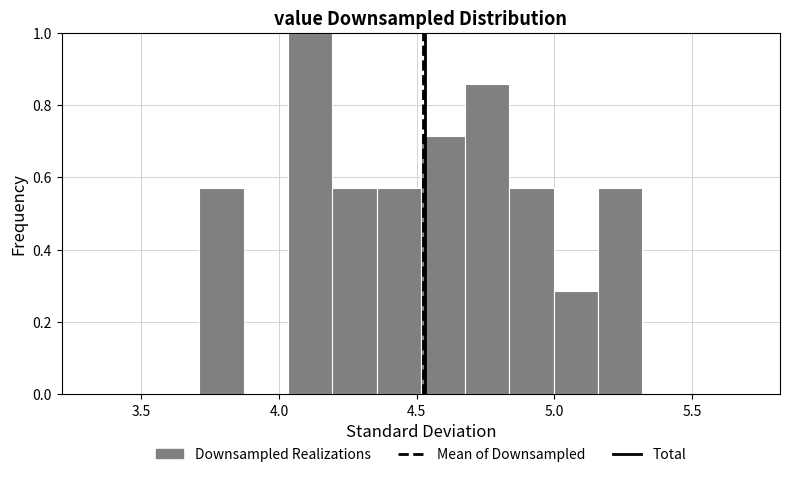

Read against the x-axis, roughly where is the centre of the tallest bar?

4.10